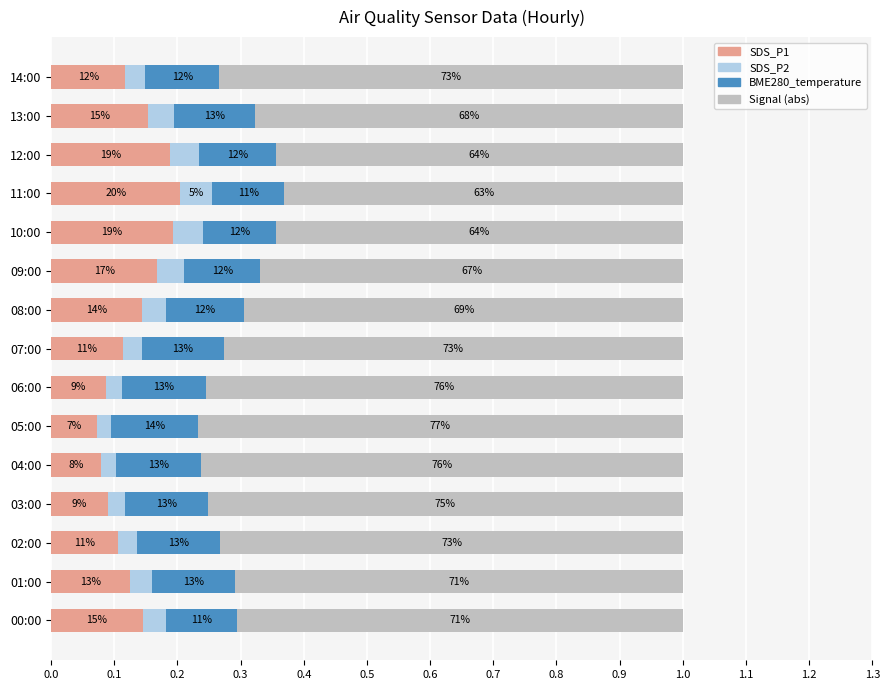

True or false: Signal has a value of 0.7 at 07:00.

True